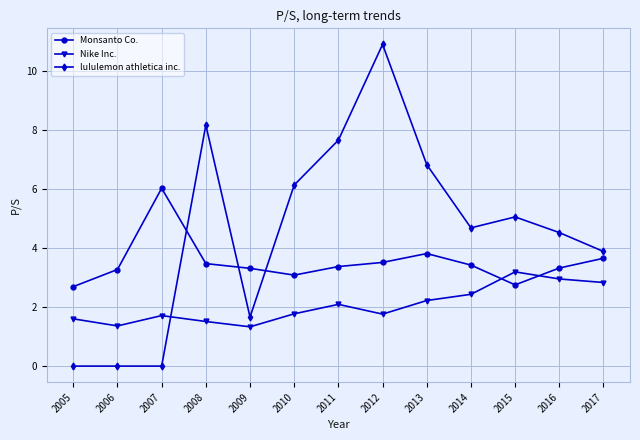

True or false: Nike Inc. has a value of 3.0 at 2016.

True